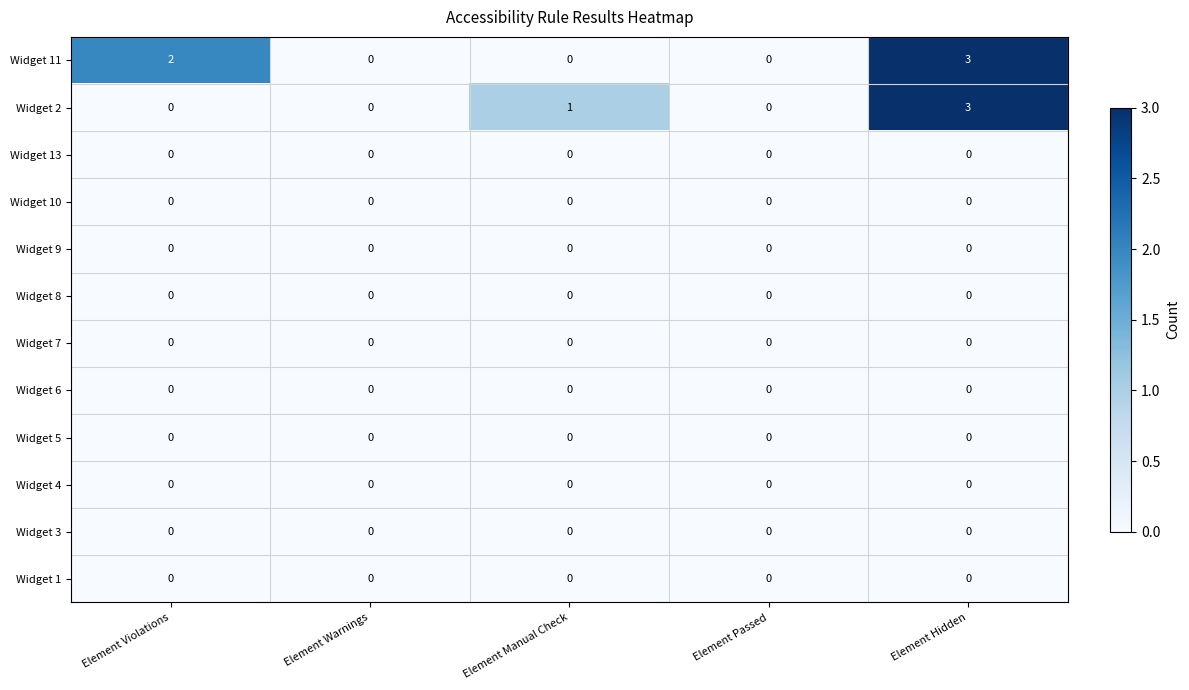

What is the total value across all series at Element Hidden?

6